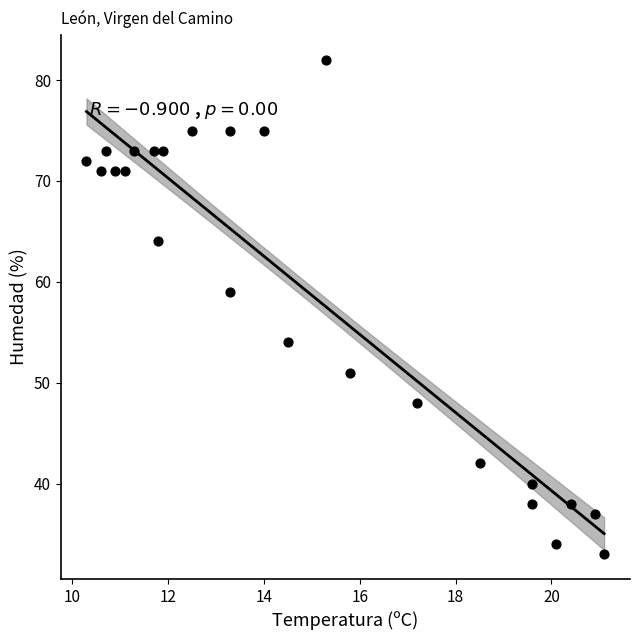

What is the range of Y values (max minus min)?

49